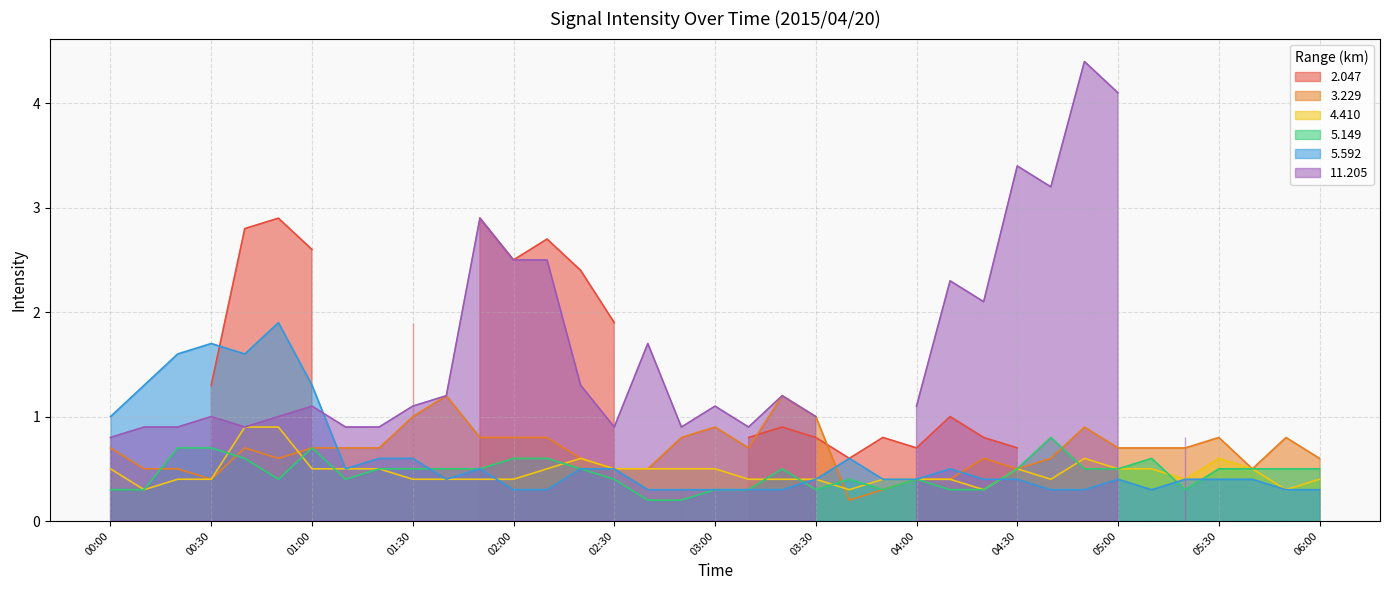

True or false: 5.149 has a value of 0.7 at 01:00.

True